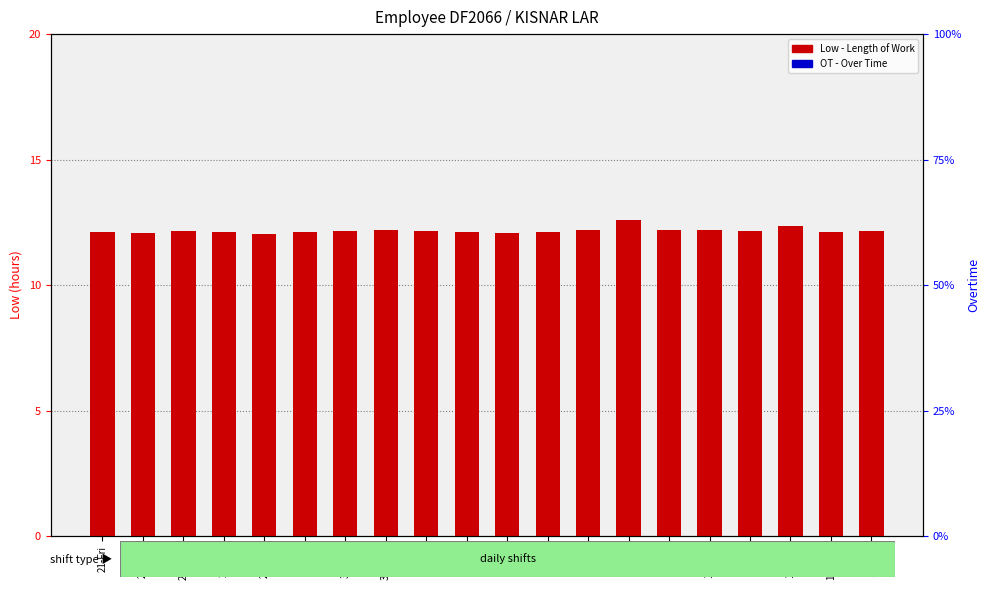

List the labels in order of OT (overtime) value, largest first.

21-Fri, 23-Sun, 24-Mon, 25-Tue, 27-Thu, 28-Fri, 30-Sun, 31-Mon, 1-Tue, 2-Wed, 3-Thu, 4-Fri, 6-Sun, 8-Tue, 9-Wed, 10-Thu, 11-Fri, 13-Sun, 14-Mon, 15-Tue